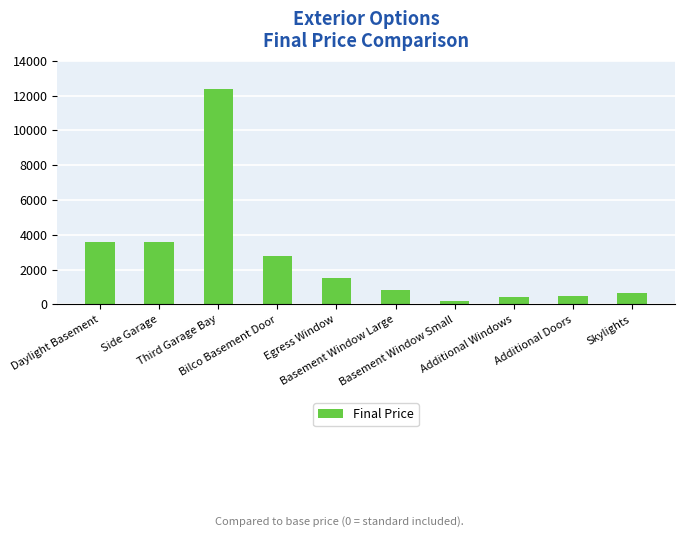

What is the average value?

2645